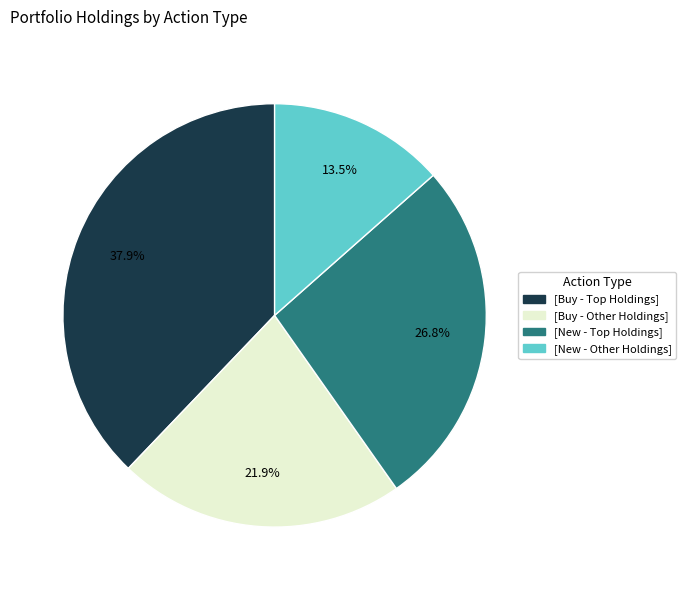

Is there any slice that represents more than half of the pie?

No